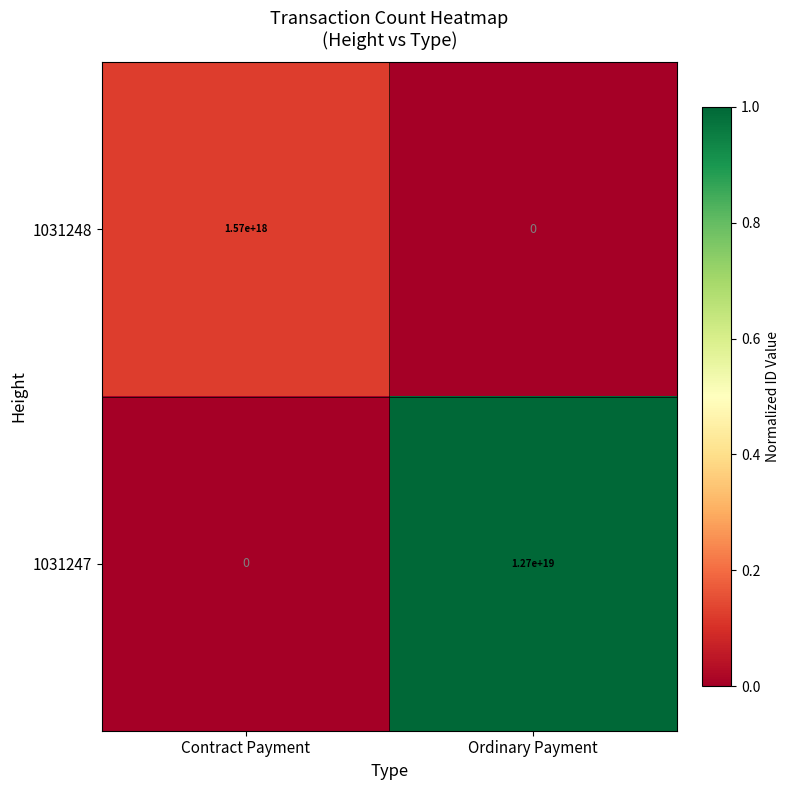

Rank the series by their average value, from lowest to highest.

1031248, 1031247